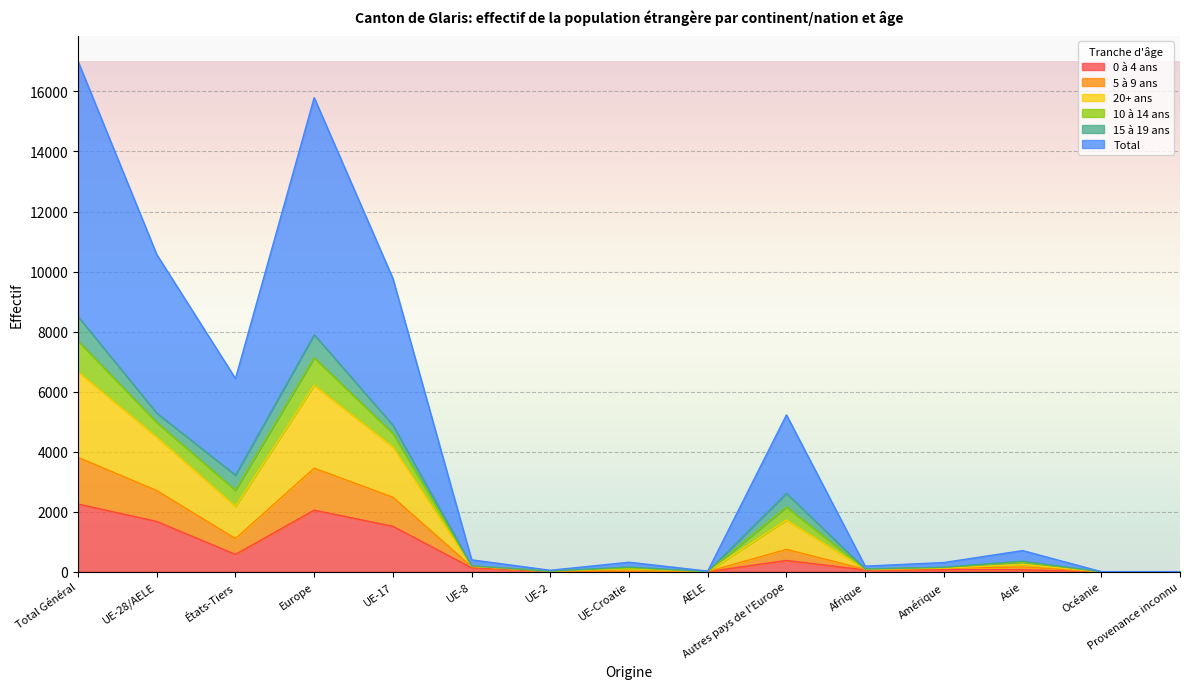

Does the chart display data point markers on the line(s)?

No